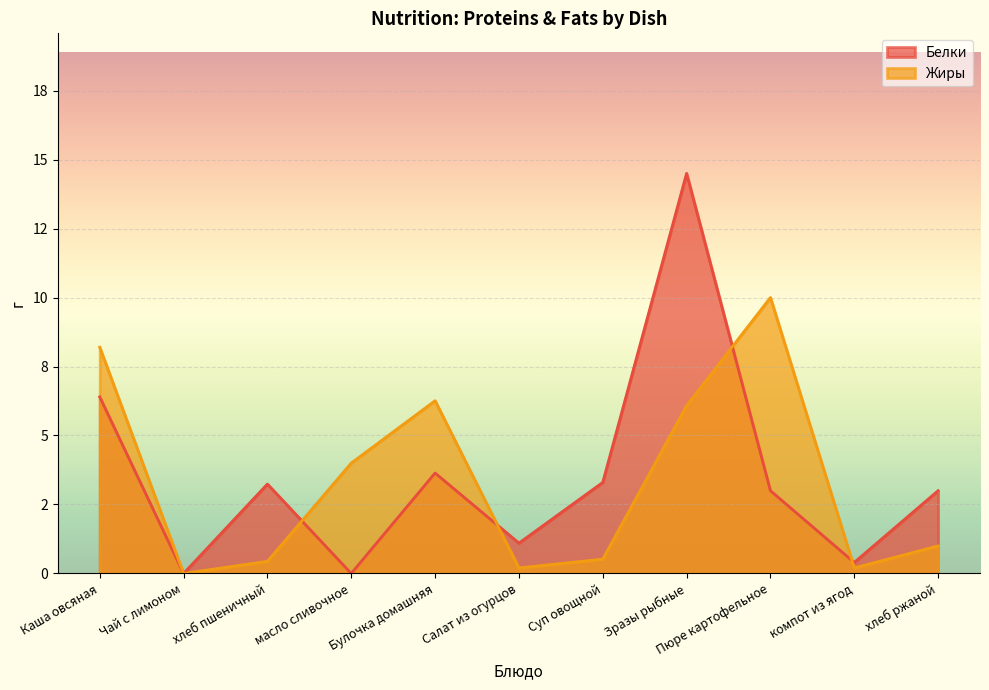

Which series changed the most between масло сливочное and Зразы рыбные?

Белки